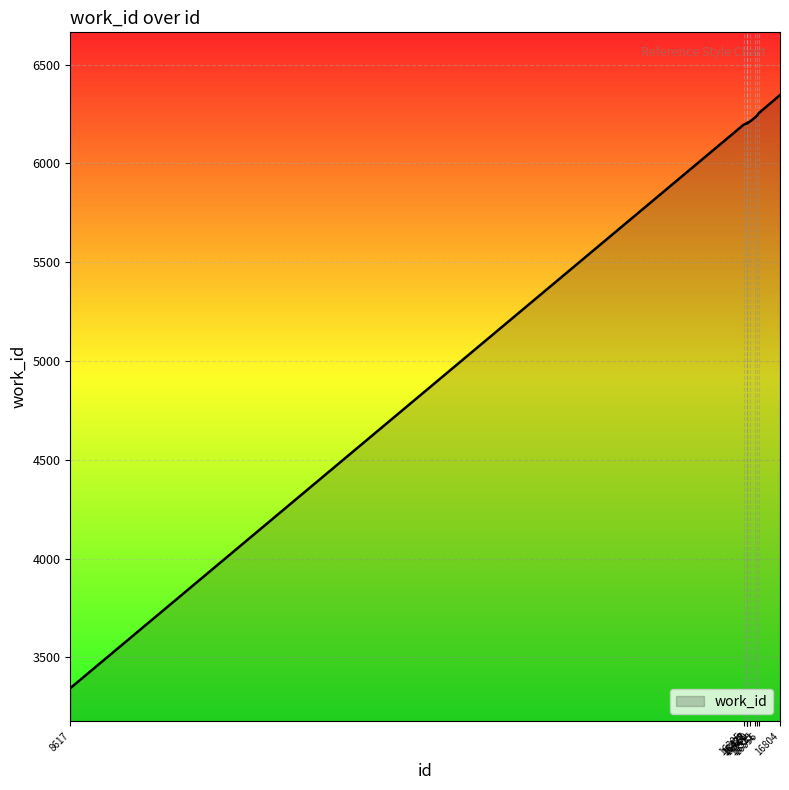

What is the smallest value displayed?

3344